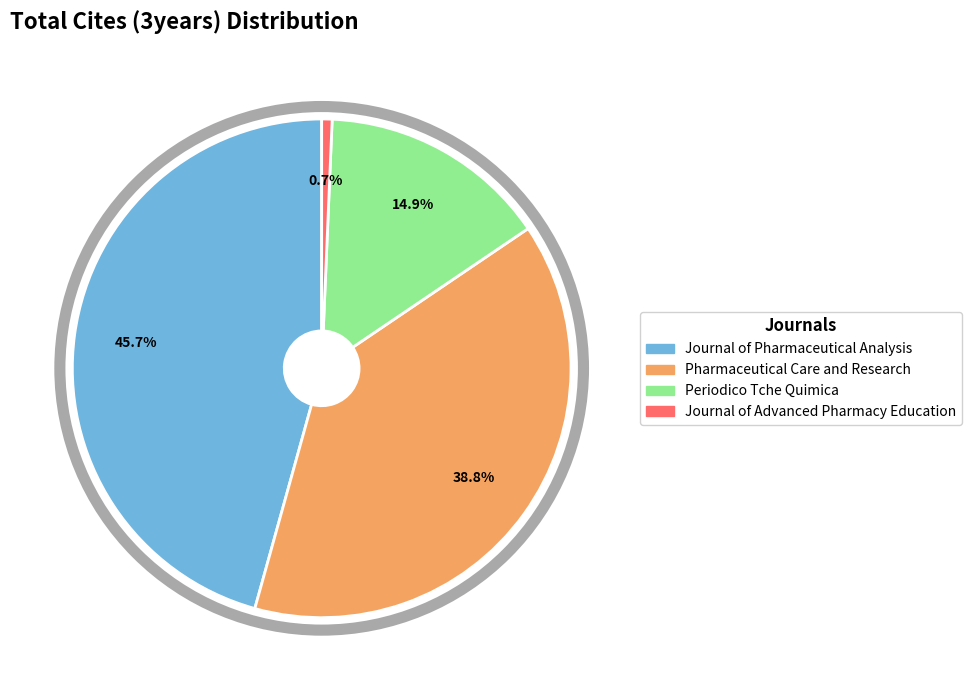

What percentage is NOT represented by Pharmaceutical Care and Research?

61.2%